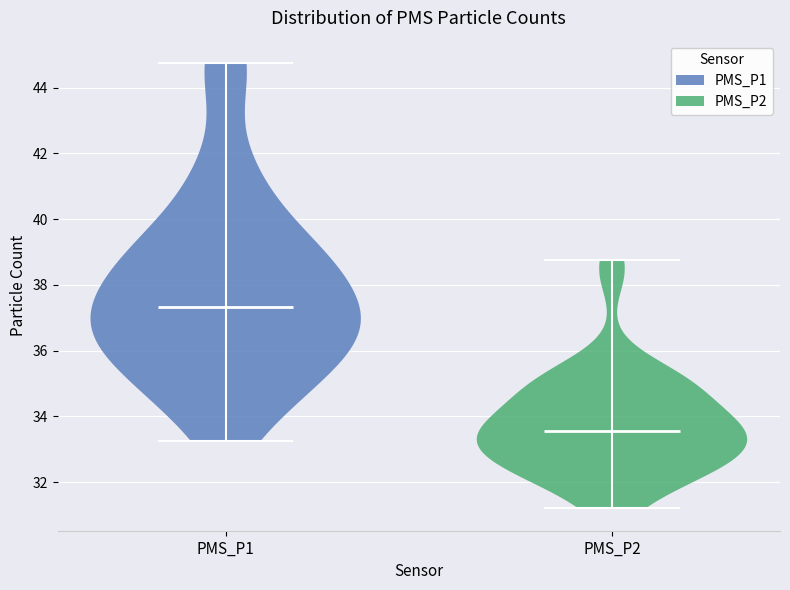

Reading left to right, read every violin against the y-axis: where its median line is, and the lowest and highest points it reaches. The values are not printed on the chart, so give them approximately, as read against the axis.

PMS_P1: median line 37.4, lowest point 33.2, highest point 44.8
PMS_P2: median line 33.6, lowest point 31.2, highest point 38.8